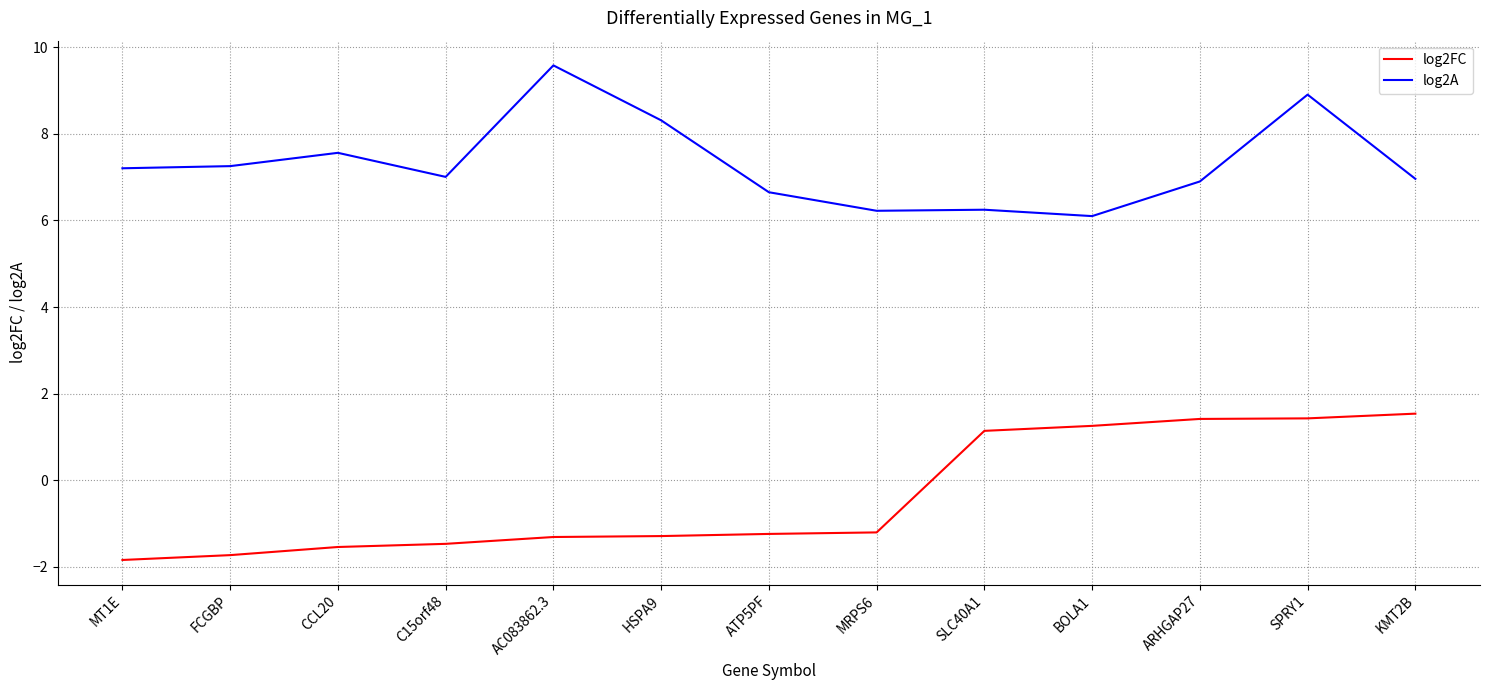

Rank the series by their average value, from lowest to highest.

log2FC, log2A